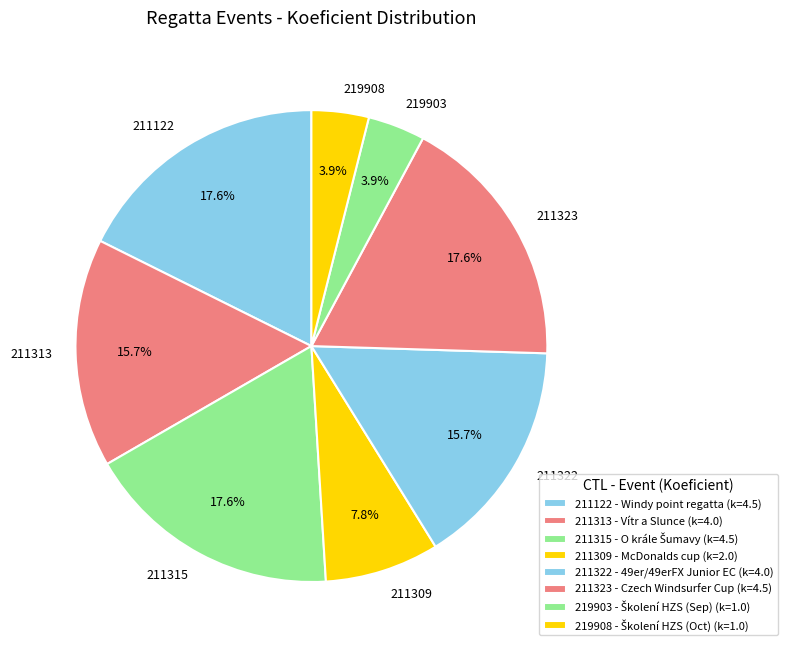

What is the ratio of the value at 211315 to the value at 219908?

4.5